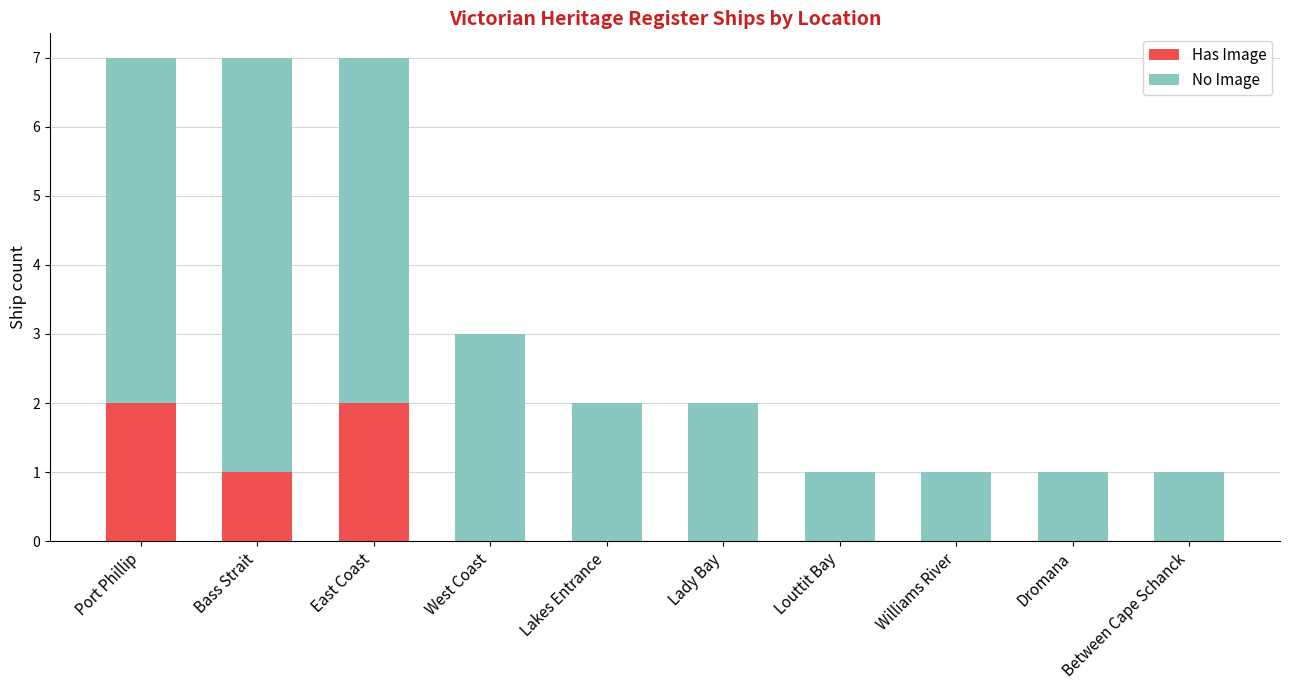

What is the sum of all Has Image values?

5